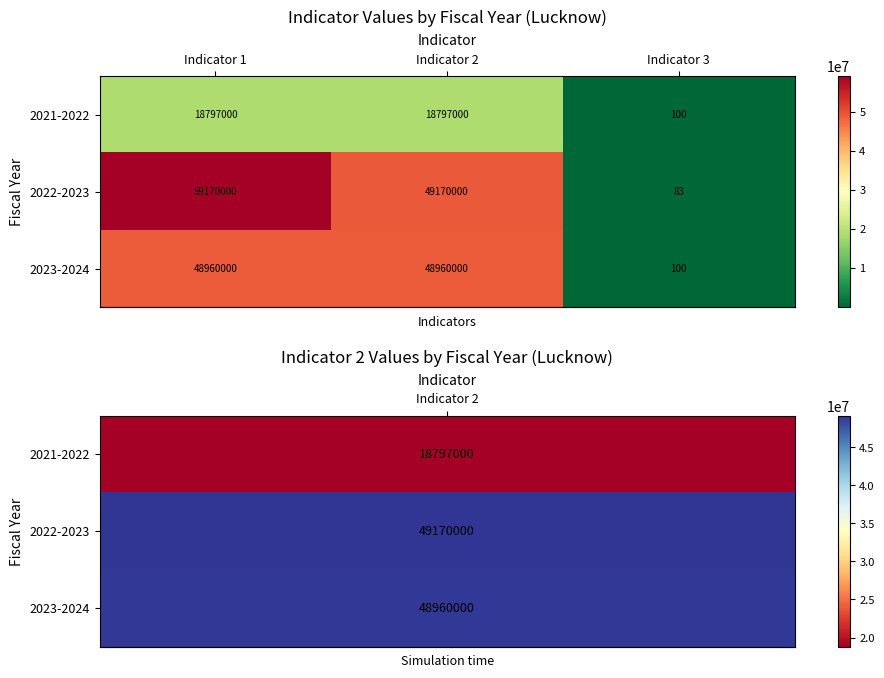

Reading left to right, extract all data points from this chart.

2021-2022: 18797000	18797000	100
2022-2023: 59170000	49170000	83
2023-2024: 48960000	48960000	100